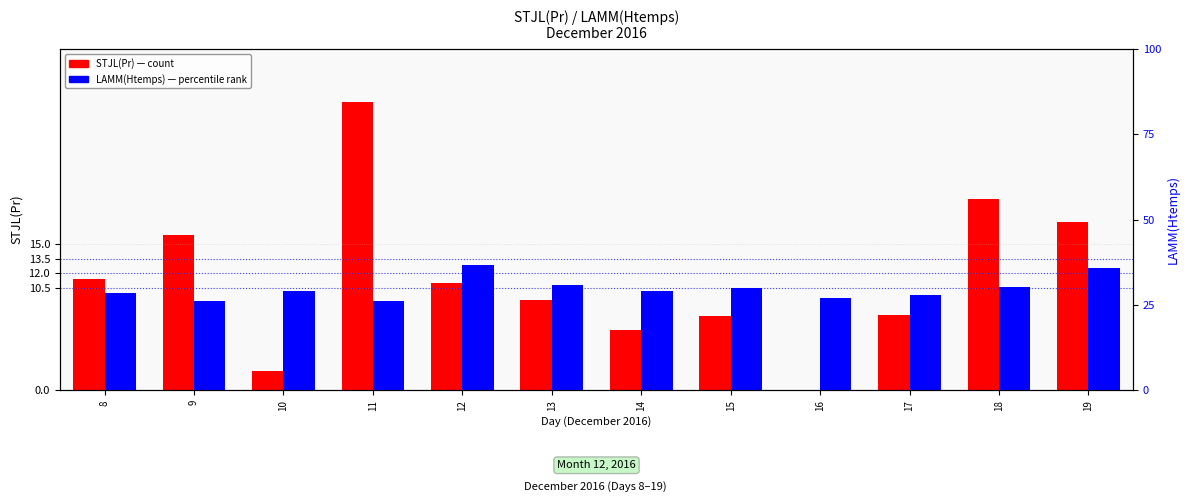

Which series has the widest spread of values?

STJL(Pr)